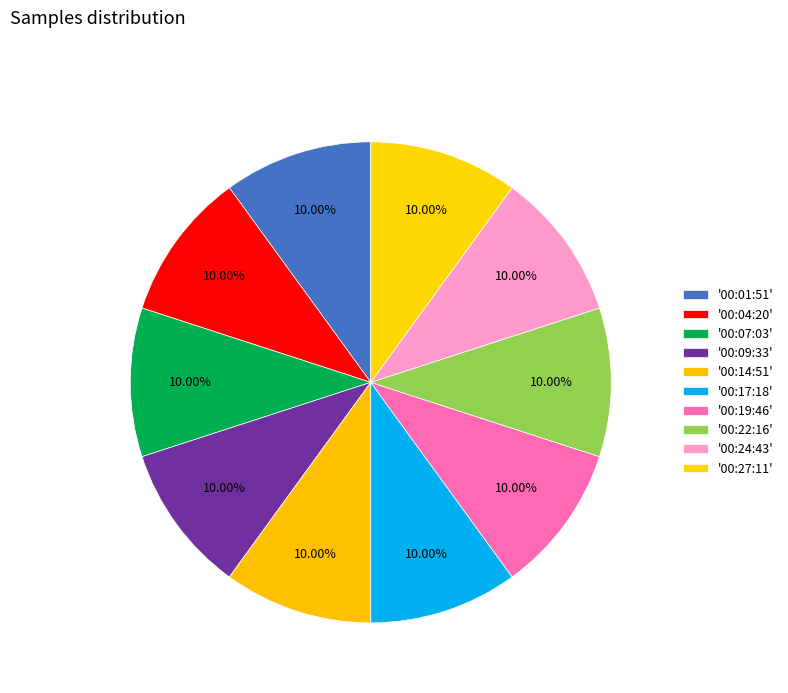

Does any single category account for the majority?

No